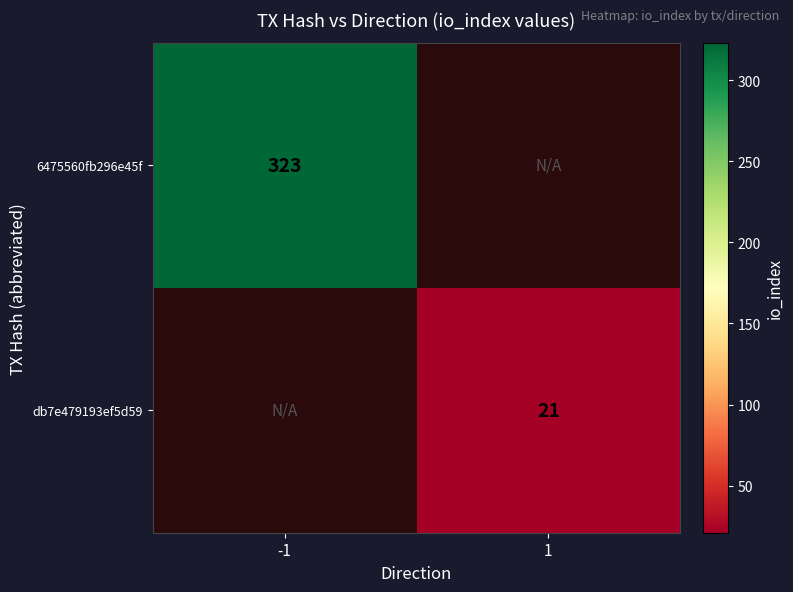

True or false: db7e479193ef5d59 has a value of 31 at 1.

False